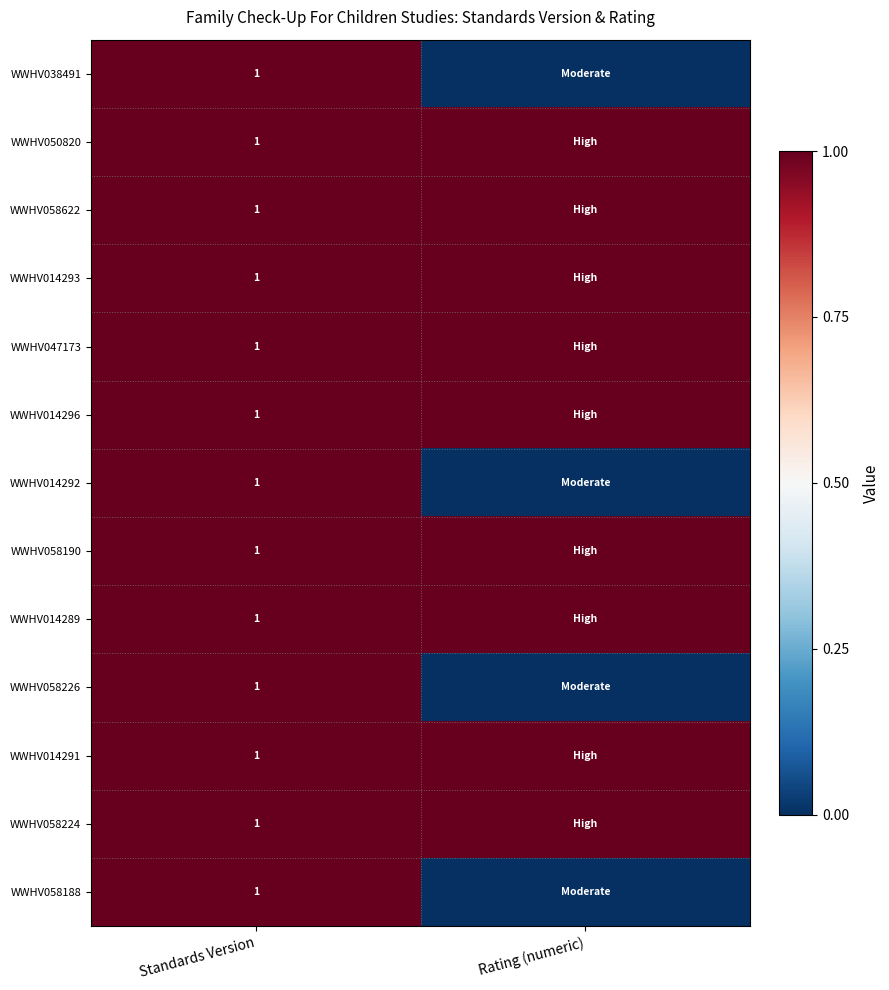

At which category does the chart reach its minimum across all series?

Rating (numeric)